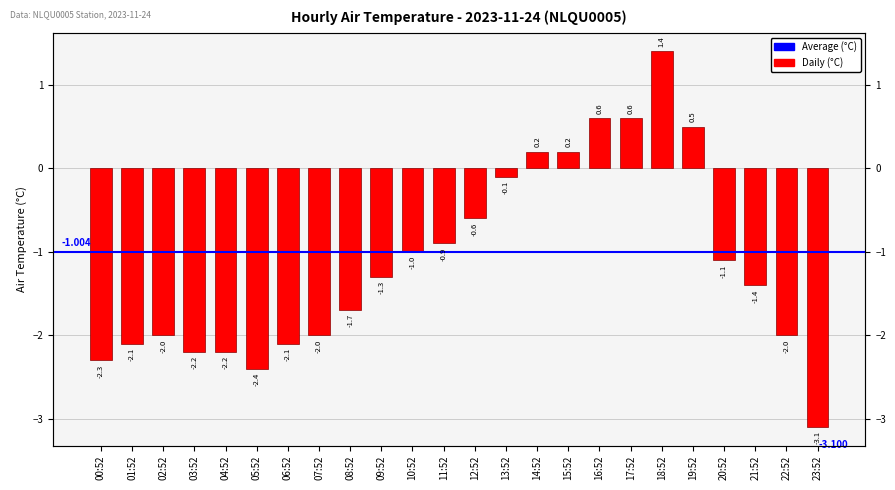

True or false: the data shows 0.2 at 15:52.

True